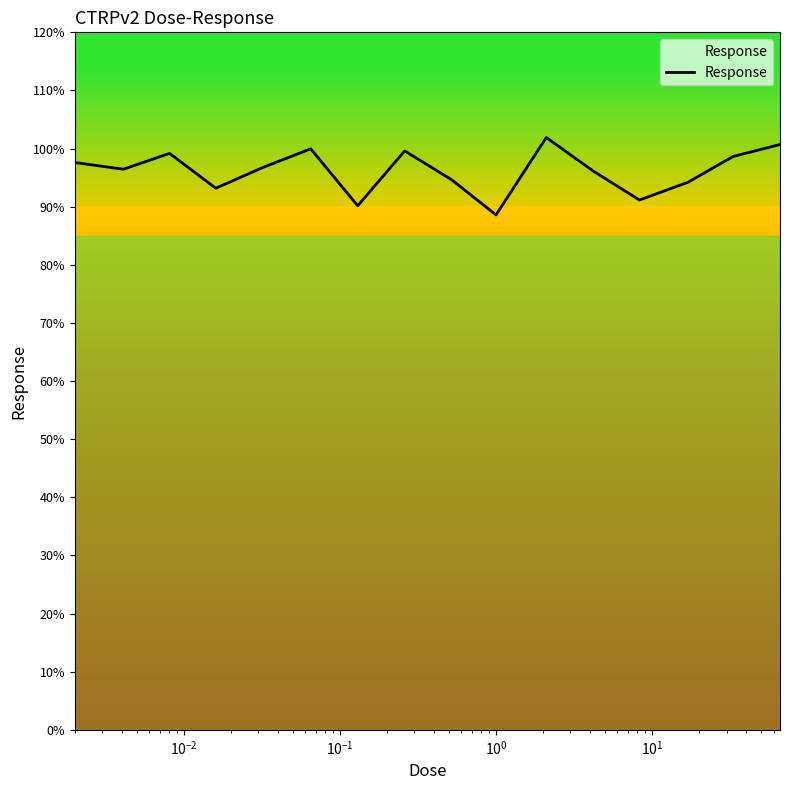

What is the minimum value shown in the chart?

88.6